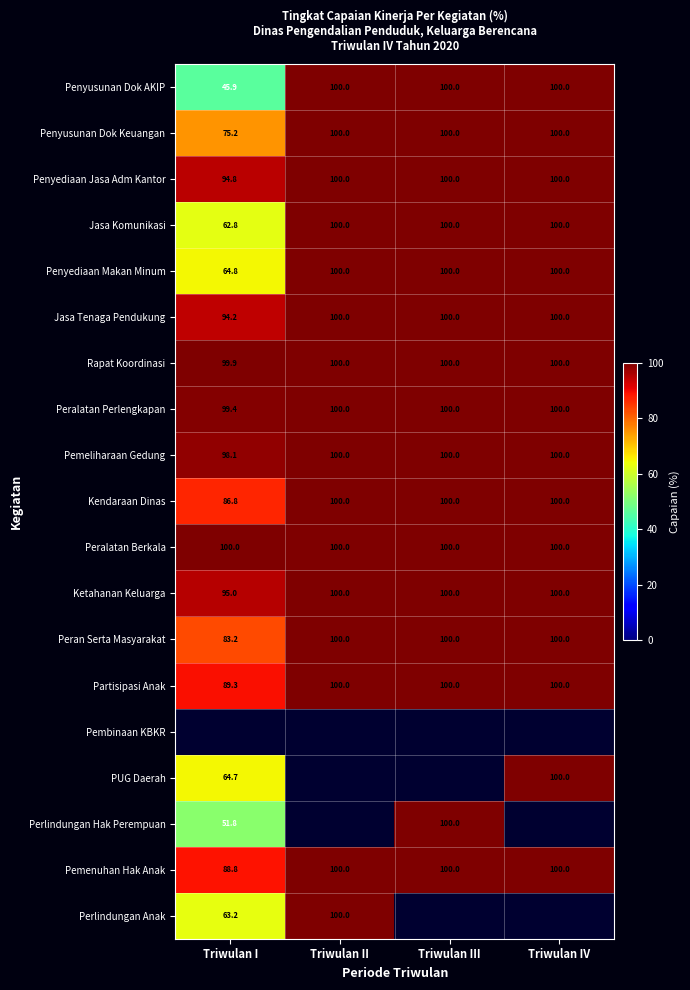

Where is Penyusunan Dok Keuangan nearest to the value 87?

Triwulan I